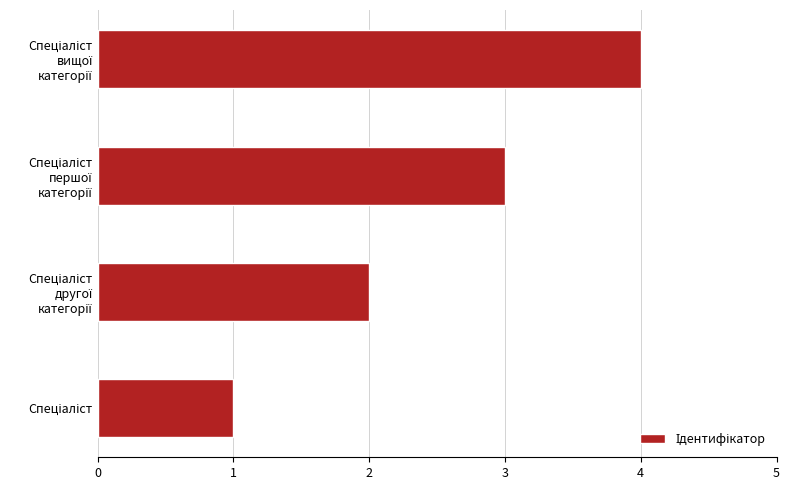

What is the sum of all values?

10